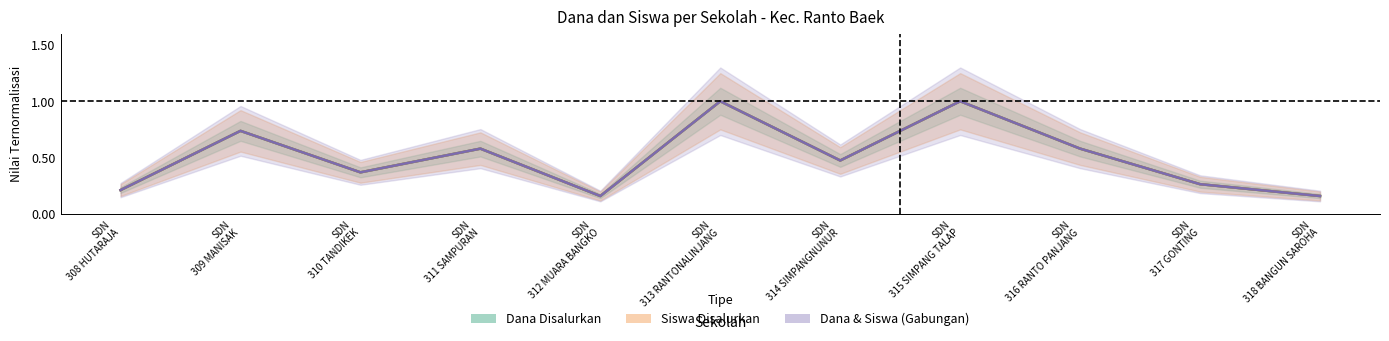

Which category has the highest value in the Dana Pemberian series?

SDN 313 RANTONALINJANG